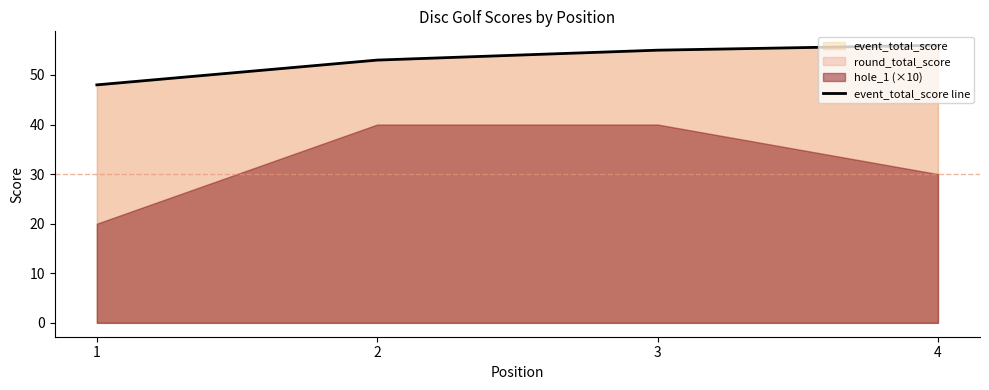

The chart shows a value of 53 at 2. True or false?

True